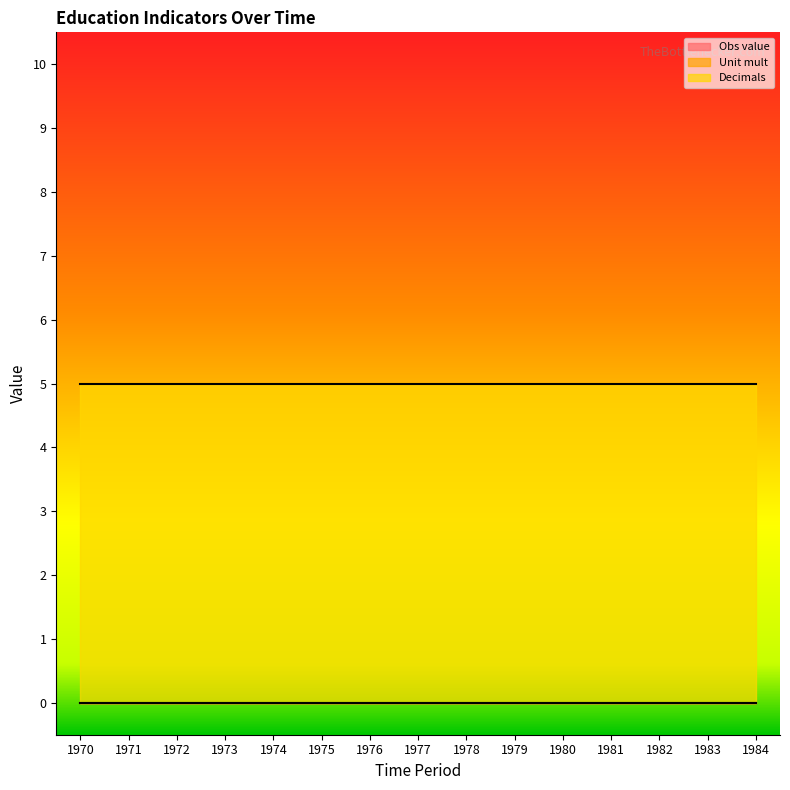

What are all the series names shown in the legend?

Obs value, Unit mult, Decimals